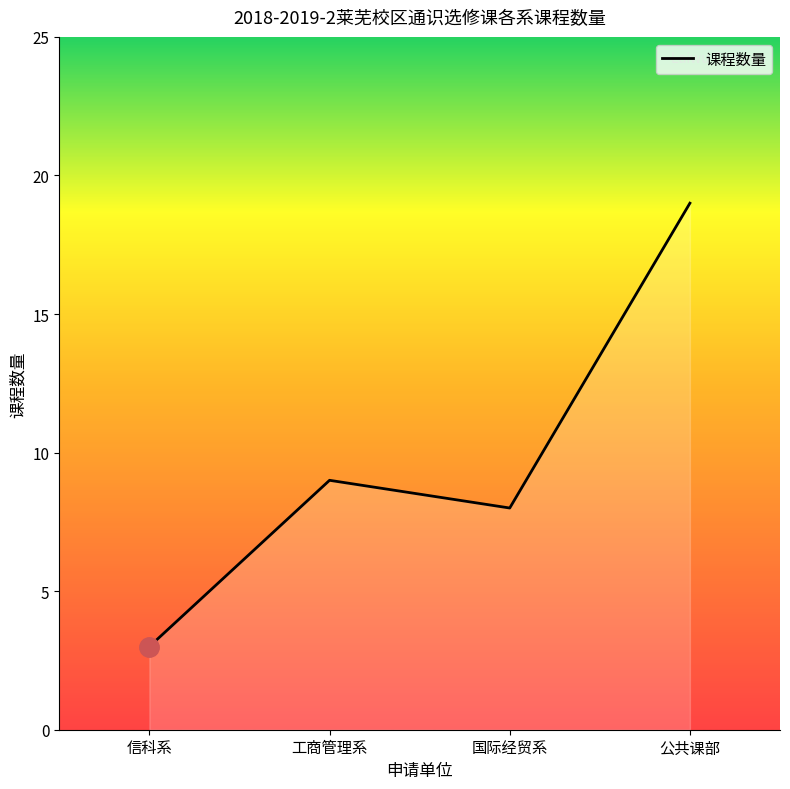

Rank the categories by value from lowest to highest.

信科系, 国际经贸系, 工商管理系, 公共课部